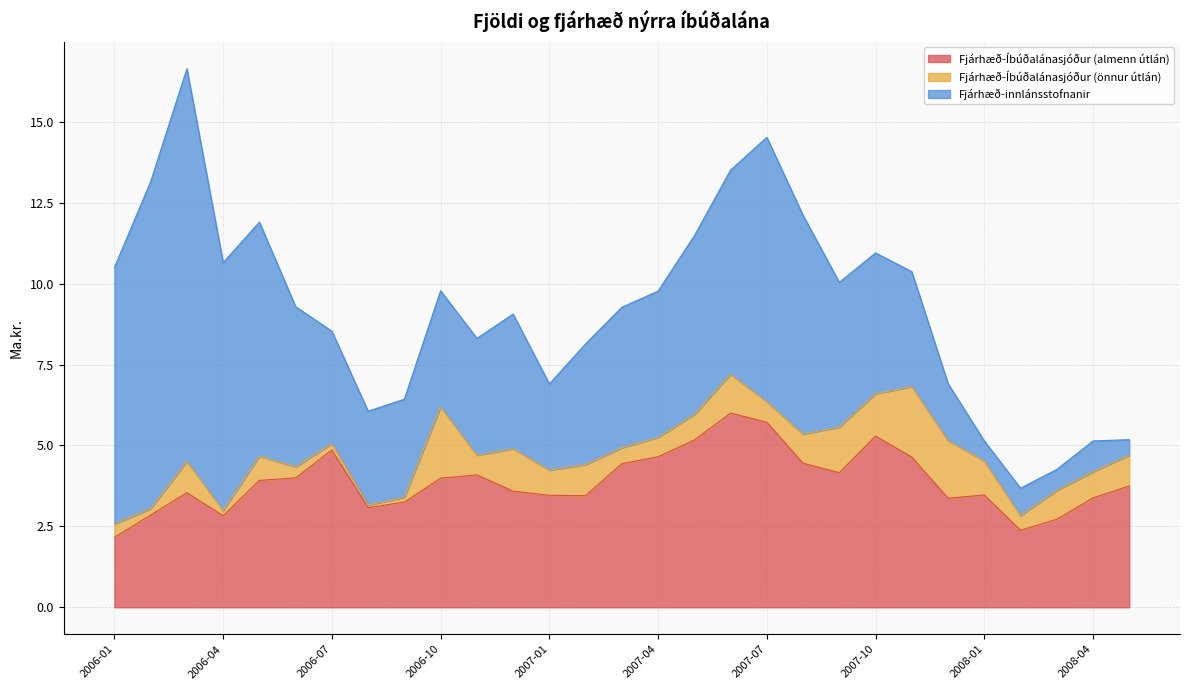

Reading left to right, what are all the values shown in this chart?

Fjárhæð-Íbúðalánasjóður (almenn útlán): 2.2	2.9	3.5	2.8	3.9	4.0	4.9	3.1	3.2	4.0	4.1	3.6	3.5	3.5	4.4	4.7	5.2	6.0	5.7	4.5	4.2	5.3	4.6	3.4	3.5	2.4	2.7	3.4	3.8
Fjárhæð-Íbúðalánasjóður (önnur útlán): 0.4	0.2	1.0	0.2	0.8	0.3	0.2	0.1	0.1	2.2	0.6	1.3	0.8	1.0	0.5	0.6	0.8	1.2	0.6	0.9	1.4	1.3	2.2	1.8	1.1	0.5	0.9	0.8	0.9
Fjárhæð-innlánsstofnanir: 7.9	10.1	12.1	7.7	7.2	5.0	3.5	2.9	3.0	3.6	3.6	4.2	2.7	3.7	4.3	4.5	5.5	6.3	8.2	6.8	4.5	4.3	3.5	1.8	0.6	0.8	0.7	0.9	0.5